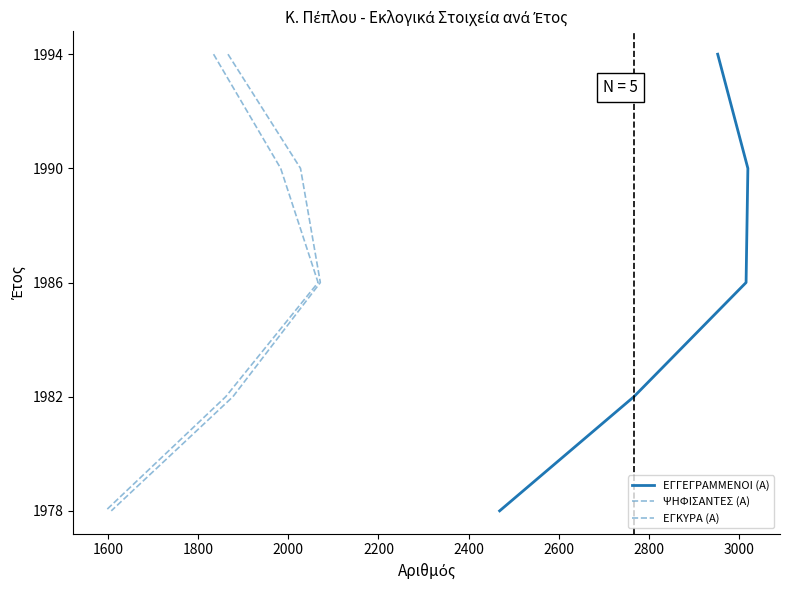

Count the number of data series in this chart.

3